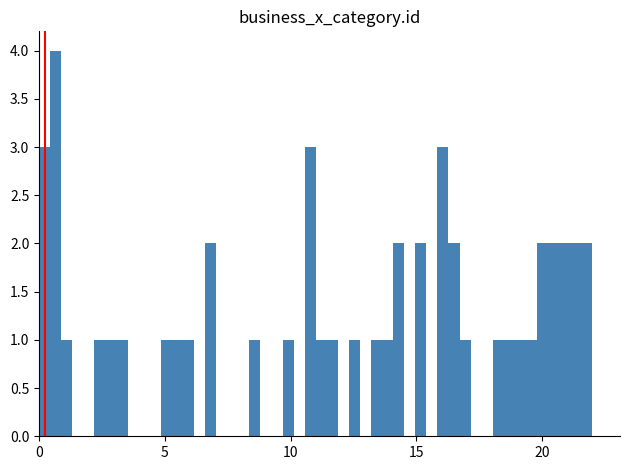

Read against the x-axis, roughly where is the centre of the tallest bar?

0.5